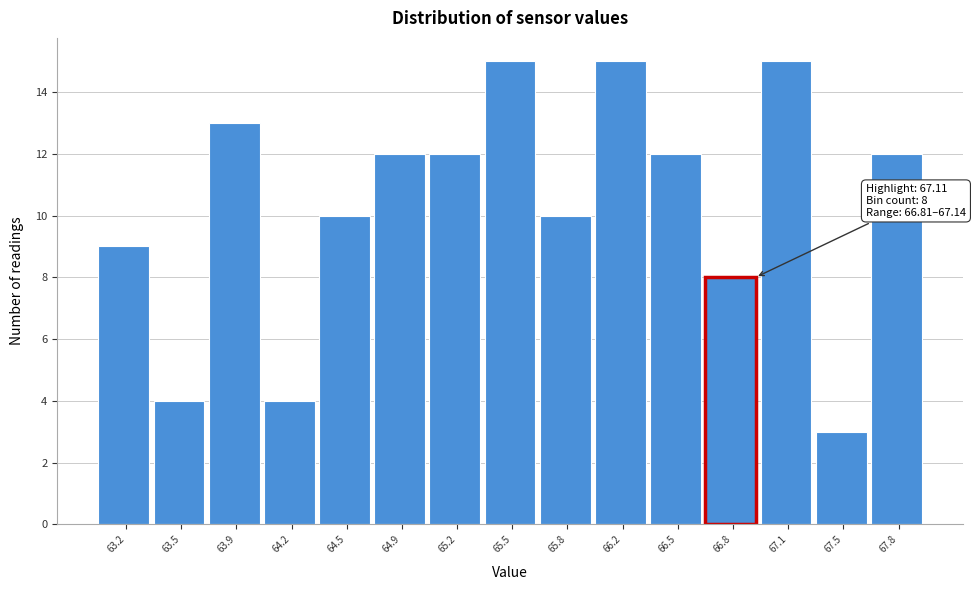

Reading left to right, list all the values displayed in this chart.

9	4	13	4	10	12	12	15	10	15	12	8	15	3	12